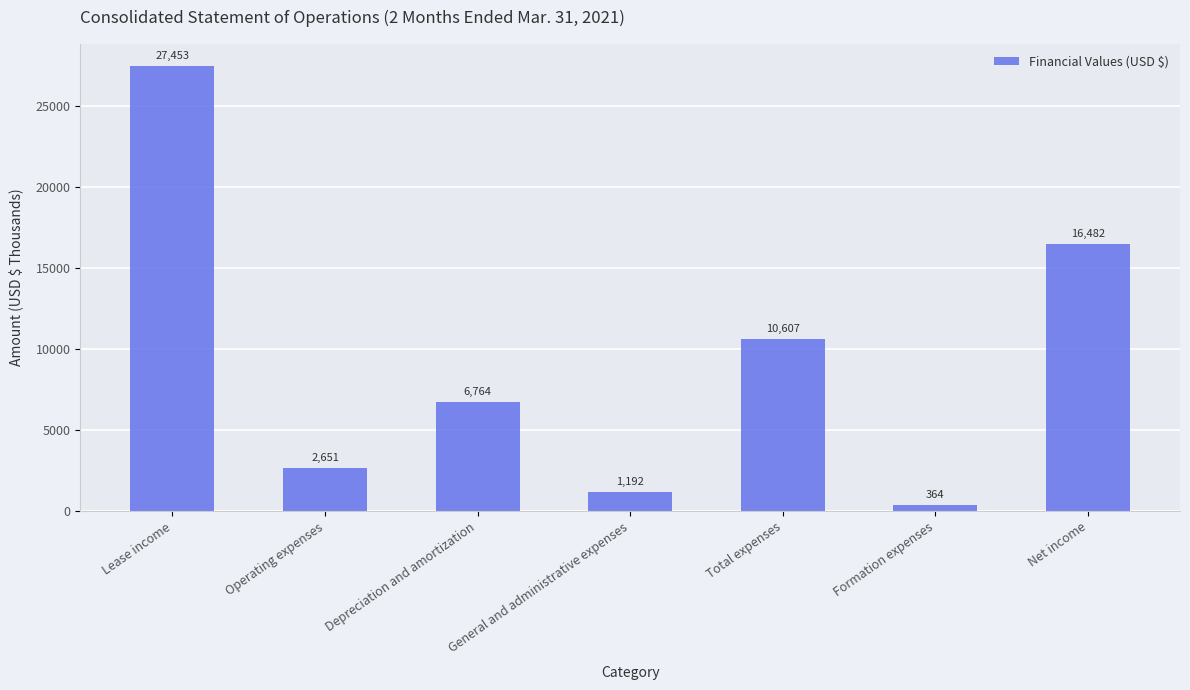

At which label does the data first exceed 6764?

Lease income